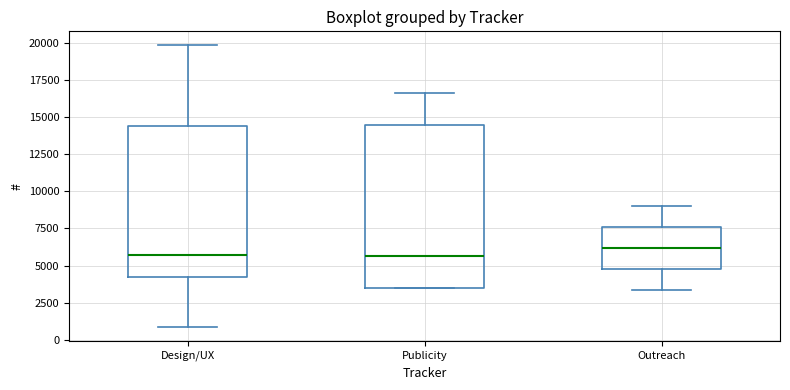

Where does the median line of the box for Publicity sit on the y-axis? The values are not printed on the chart, so give them approximately, as read against the axis.

5500